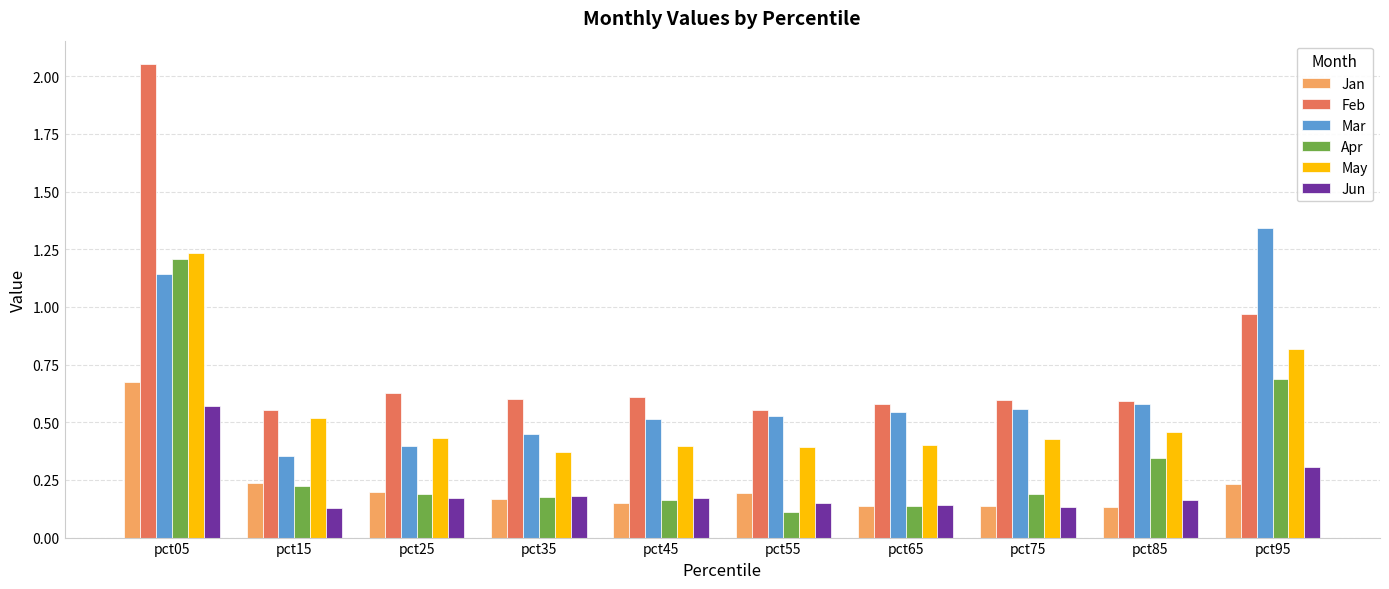

Which series has the widest spread of values?

Feb